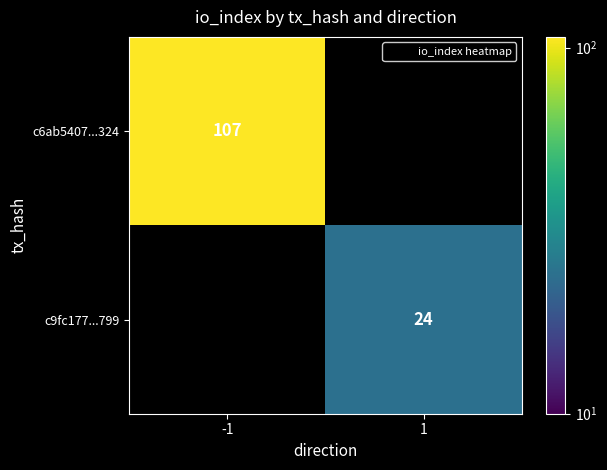

How many values in c6ab5407...324 are above zero?

1